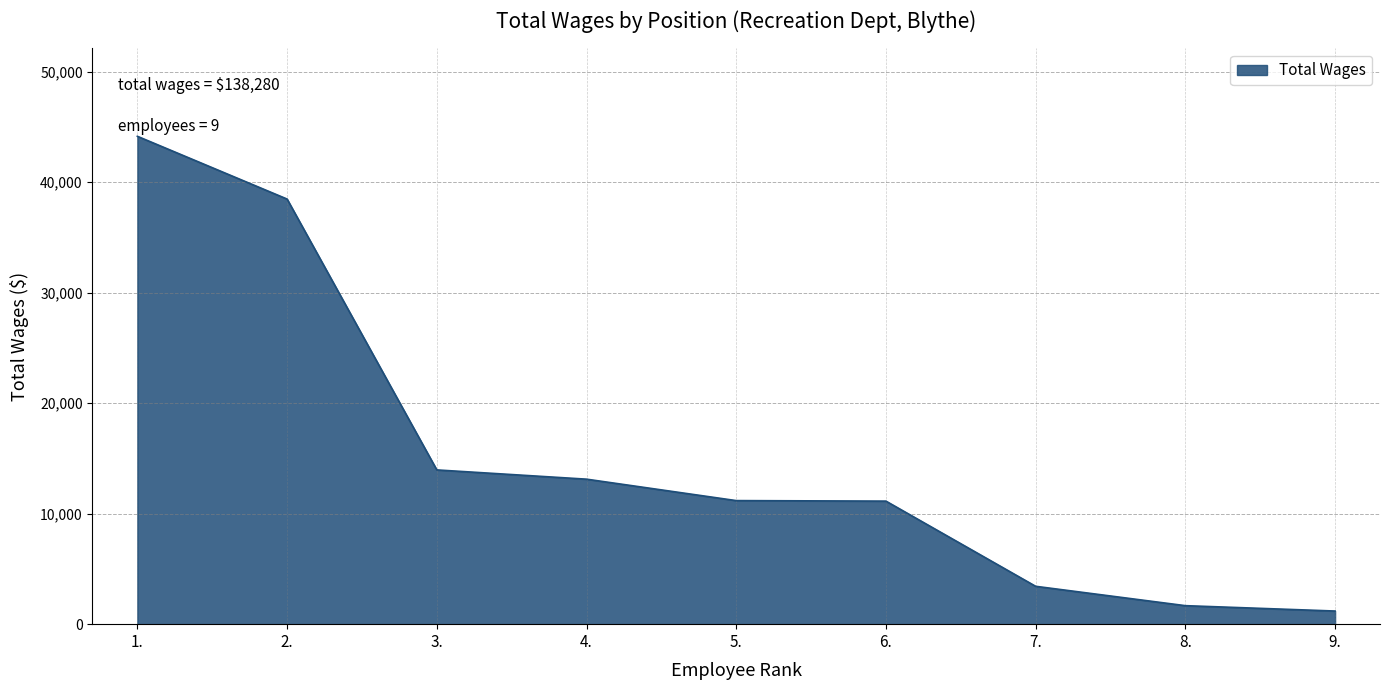

At which category does the chart reach its peak across all series?

1.